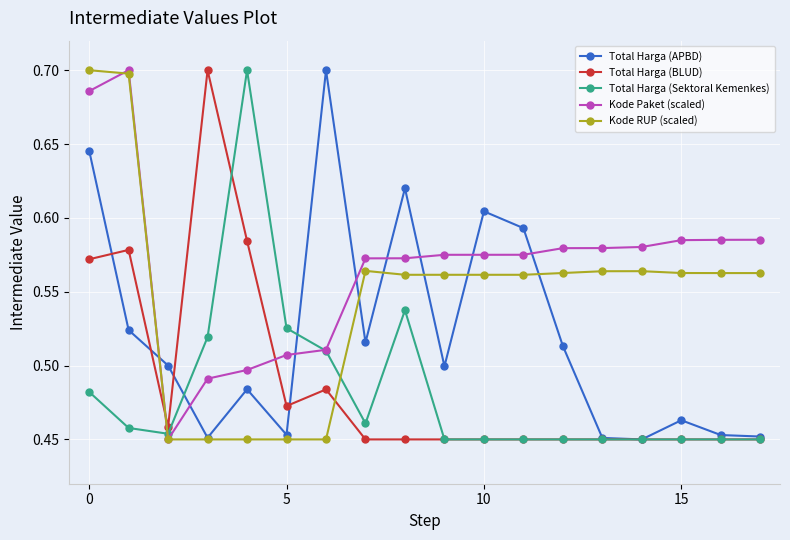

True or false: Total Harga (BLUD) has more than 2 interior local peaks.

True